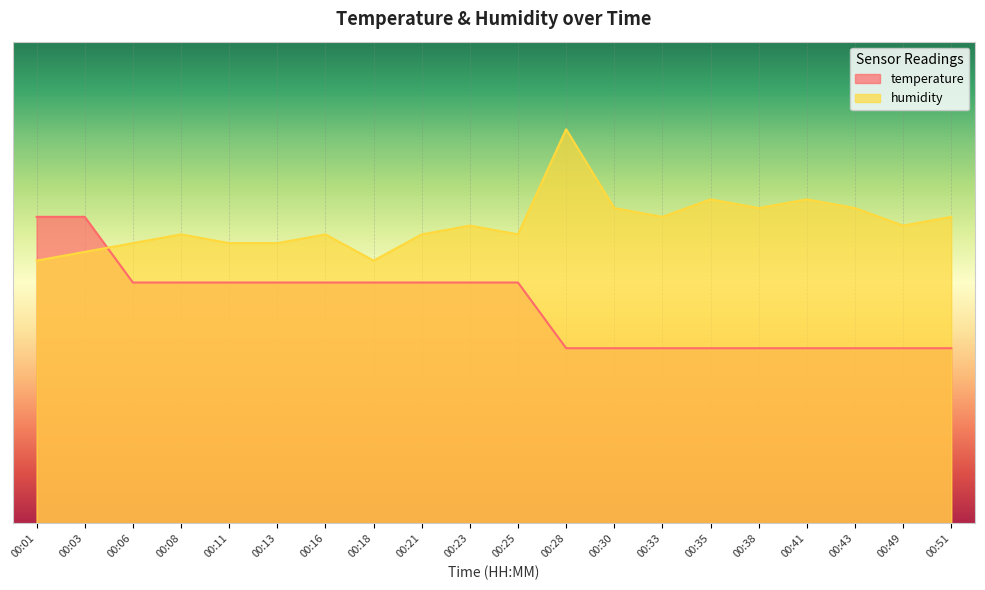

How many lines are shown in the chart?

2